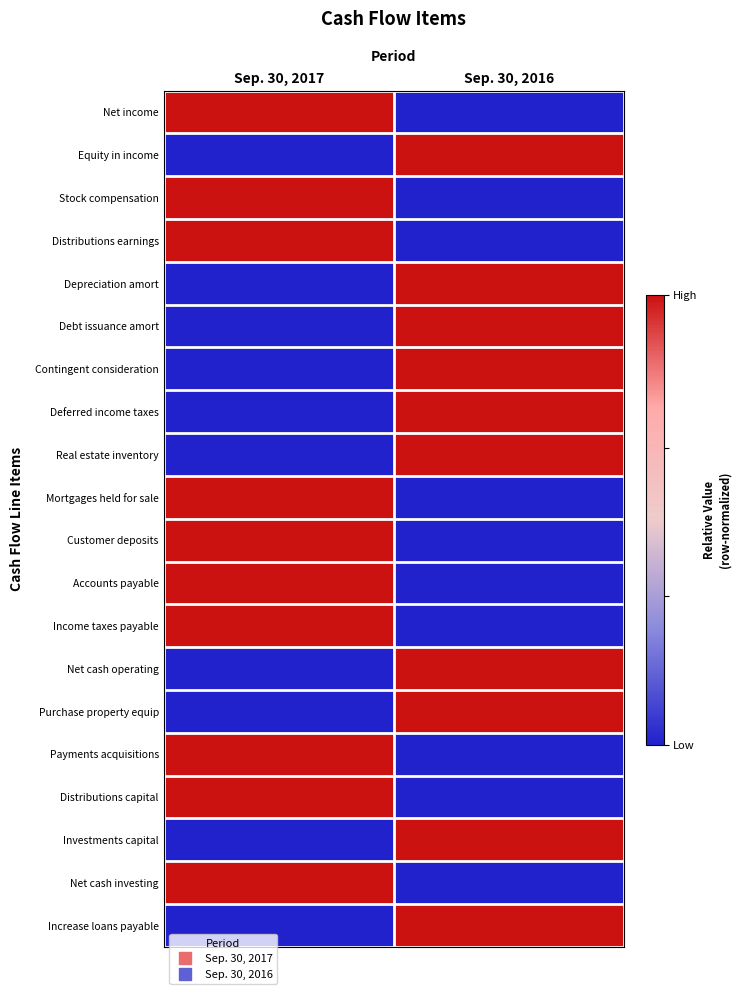

At which category does the chart reach its peak across all series?

Sep. 30, 2017